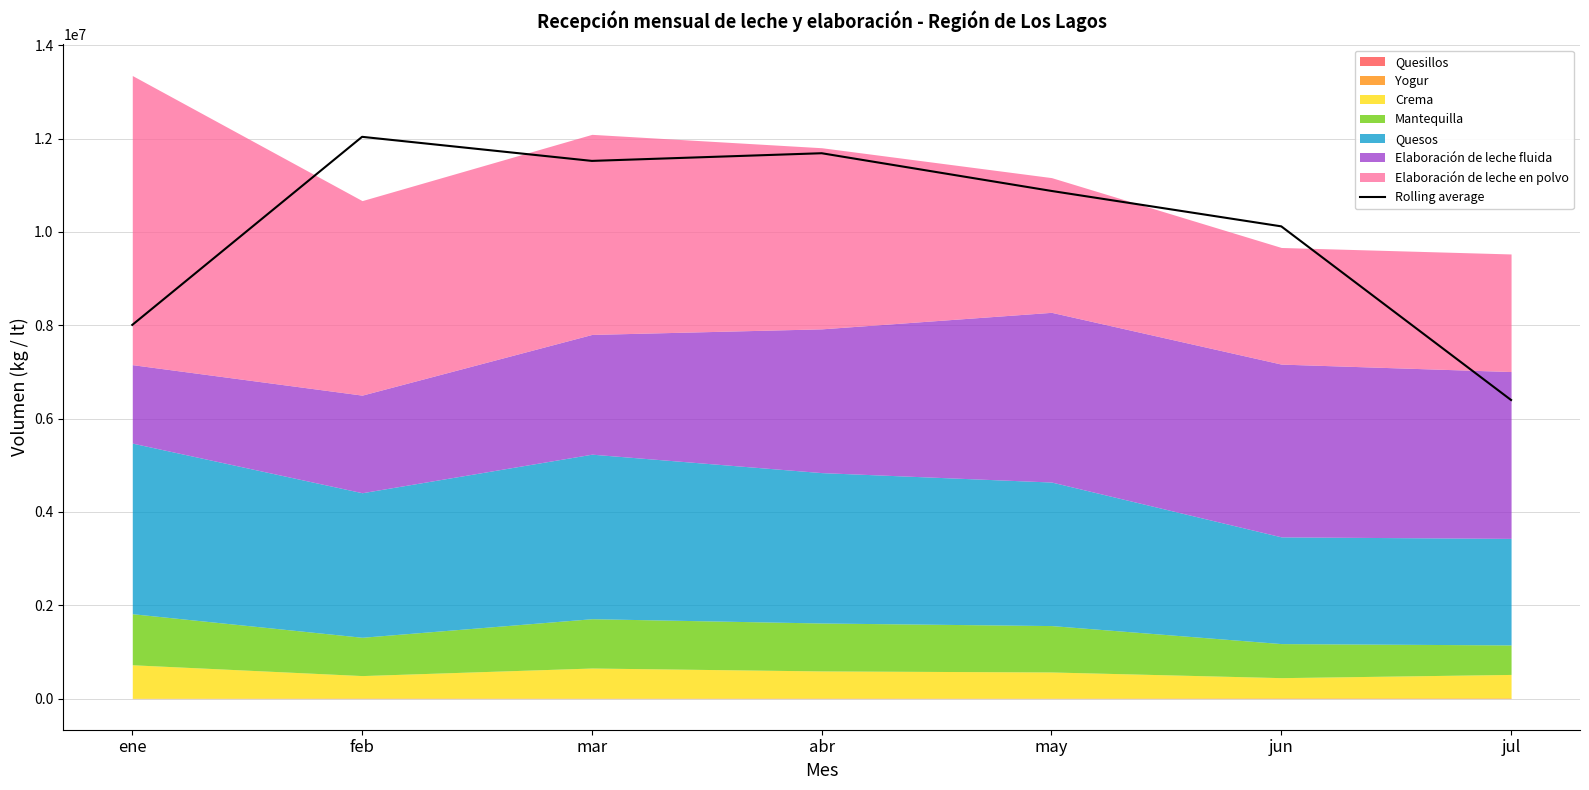

How many lines are shown in the chart?

1